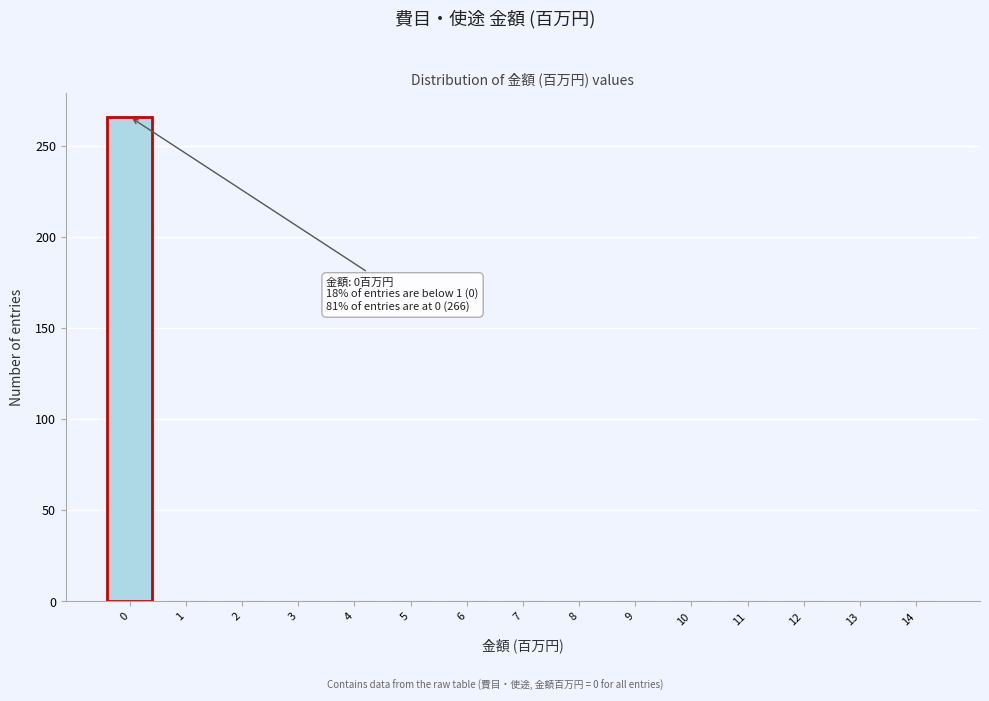

Reading left to right, what are all the values shown in this chart?

0=266	1=0	2=0	3=0	4=0	5=0	6=0	7=0	8=0	9=0	10=0	11=0	12=0	13=0	14=0